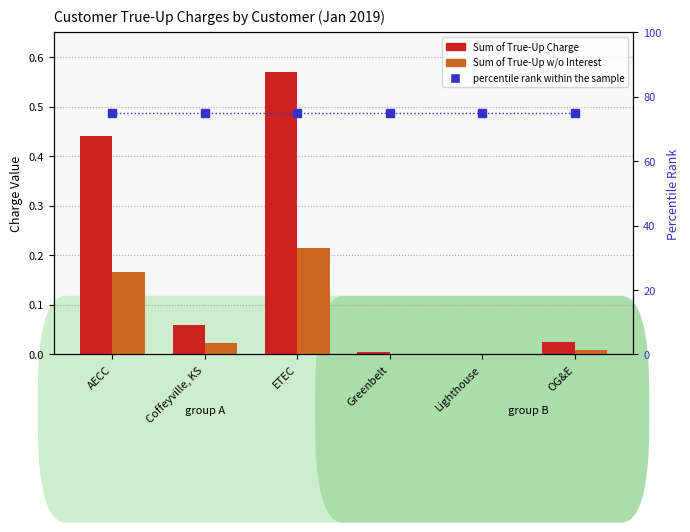

What is the average value of the percentile rank within the sample series?

75.0